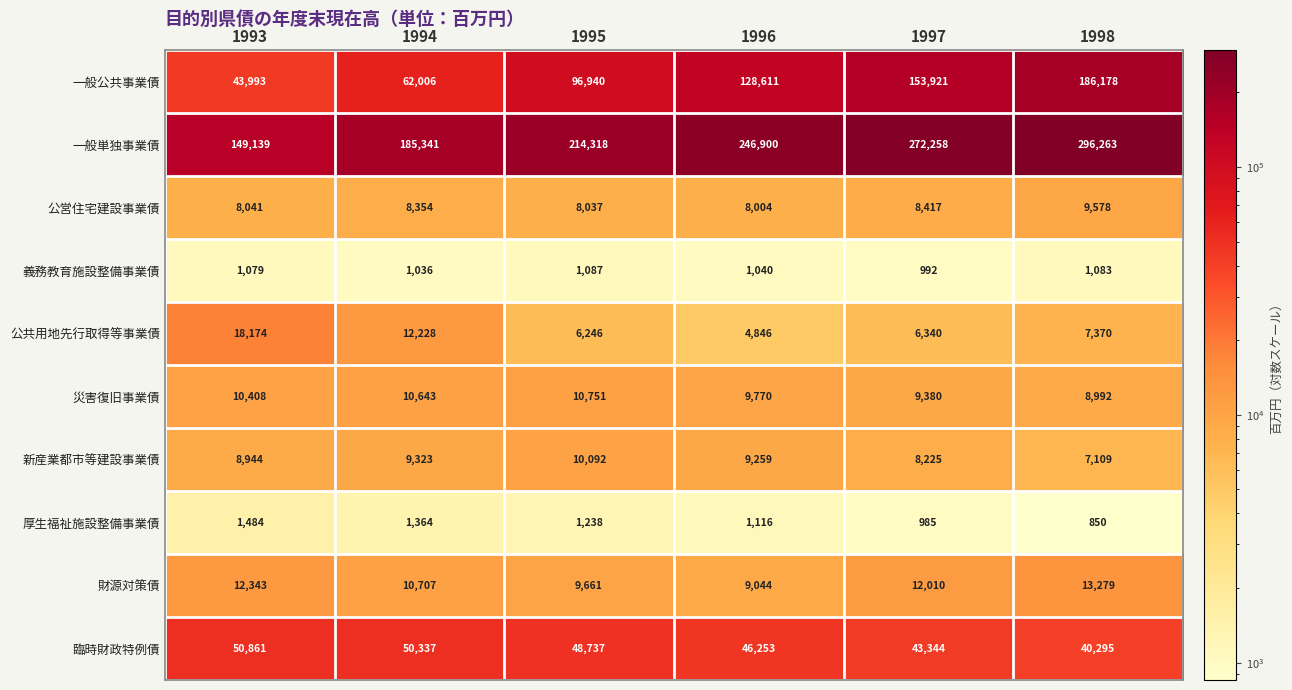

What is the difference between the second highest and minimum values in the 一般公共事業債 series?

109928